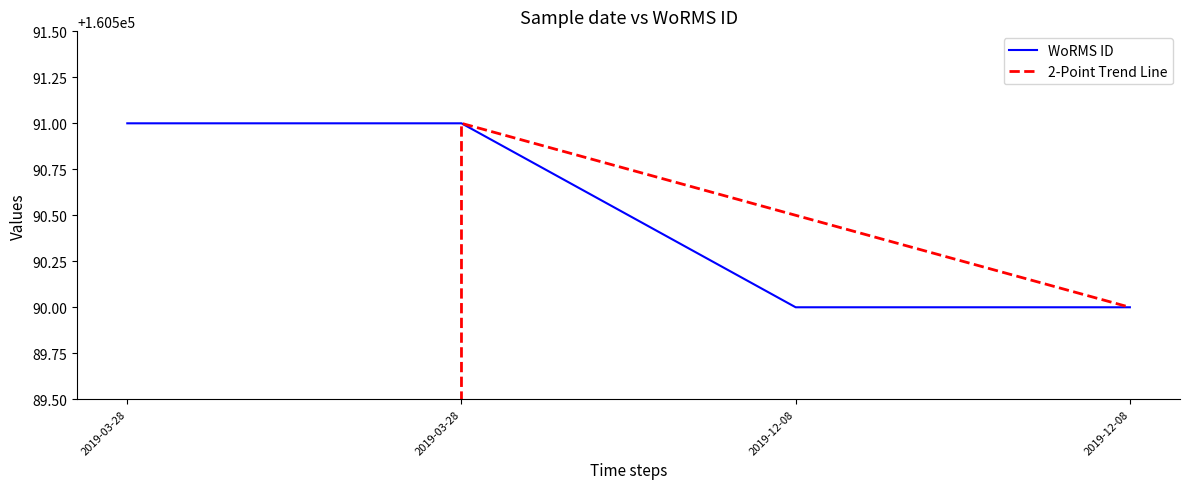

What is the greatest value displayed?

160591.0